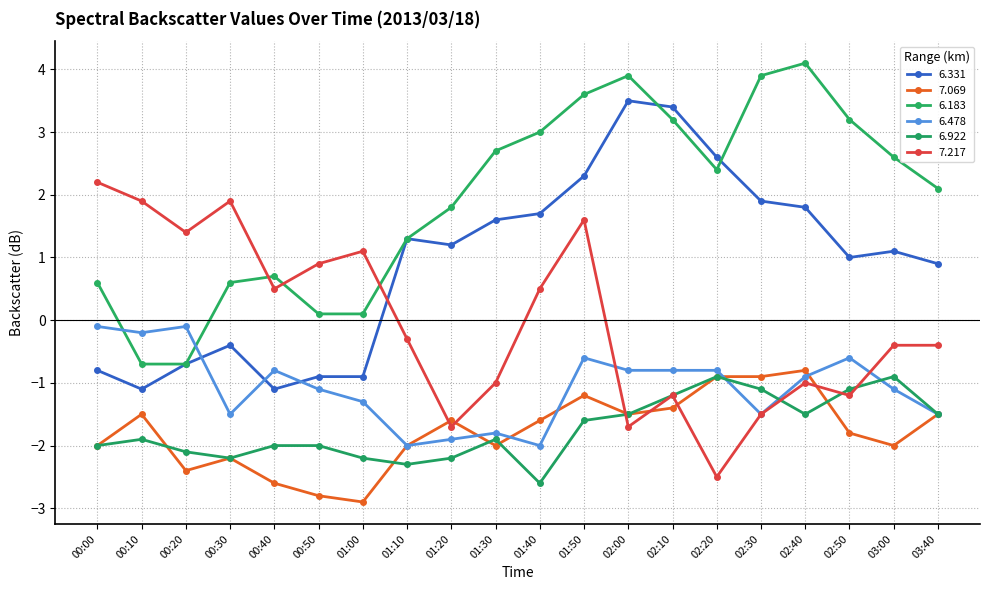

How many values in 6.331 are below zero?

7